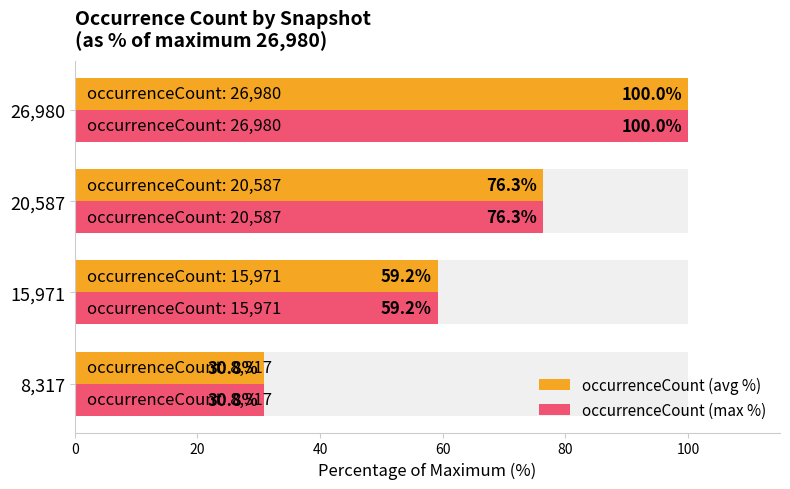

What are all the series names shown in the legend?

occurrenceCount (avg %), occurrenceCount (max %)